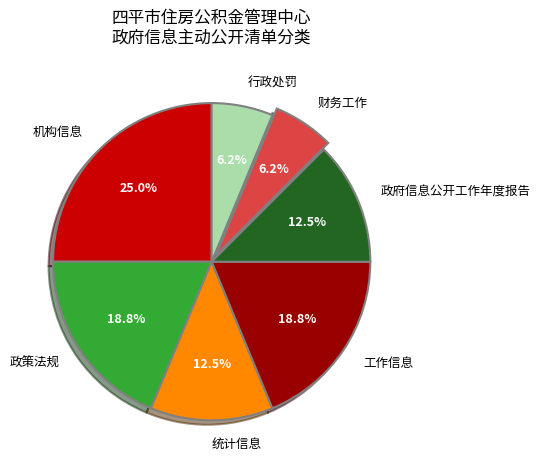

Does 政策法规 represent more than half of the total?

No